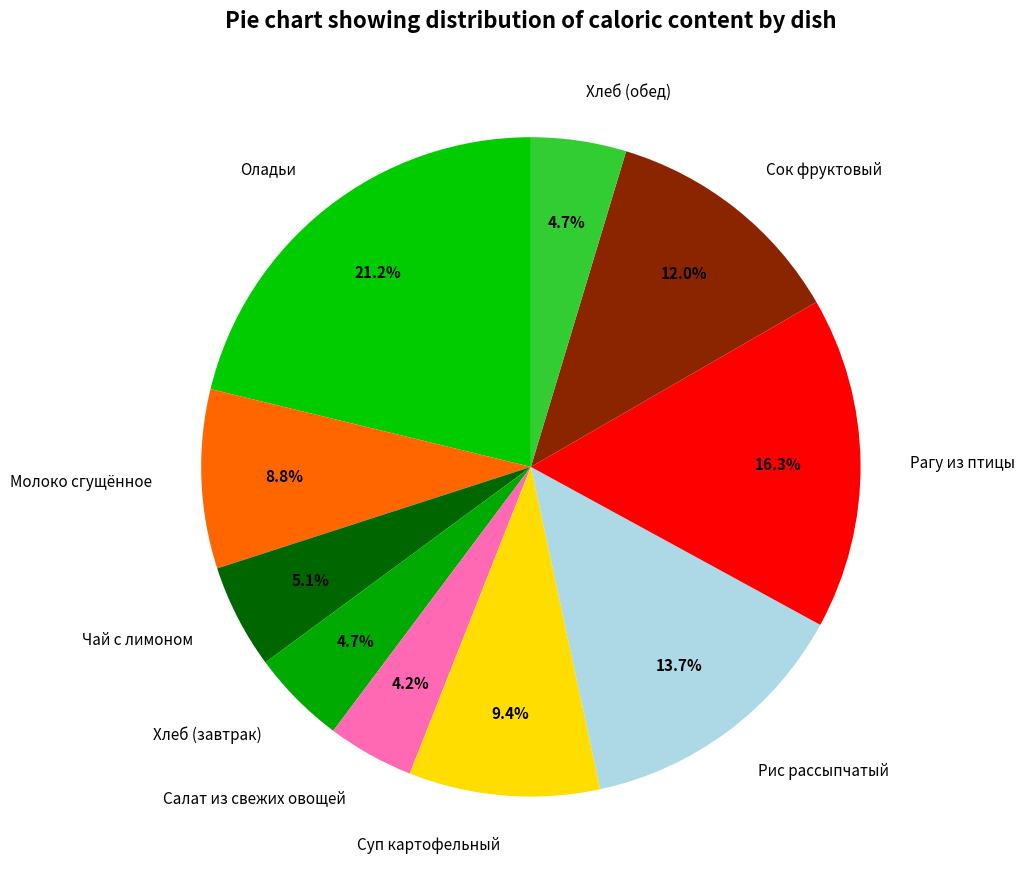

To the nearest percent, what is the difference between the Сок фруктовый and Рагу из птицы slice percentages?

4%